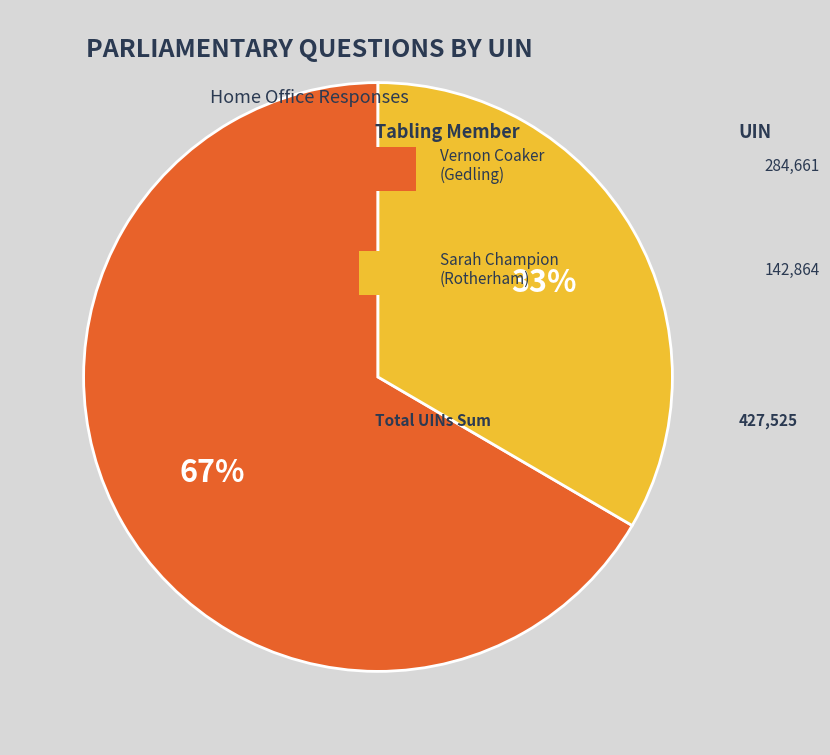

How many segments does this pie chart have?

2